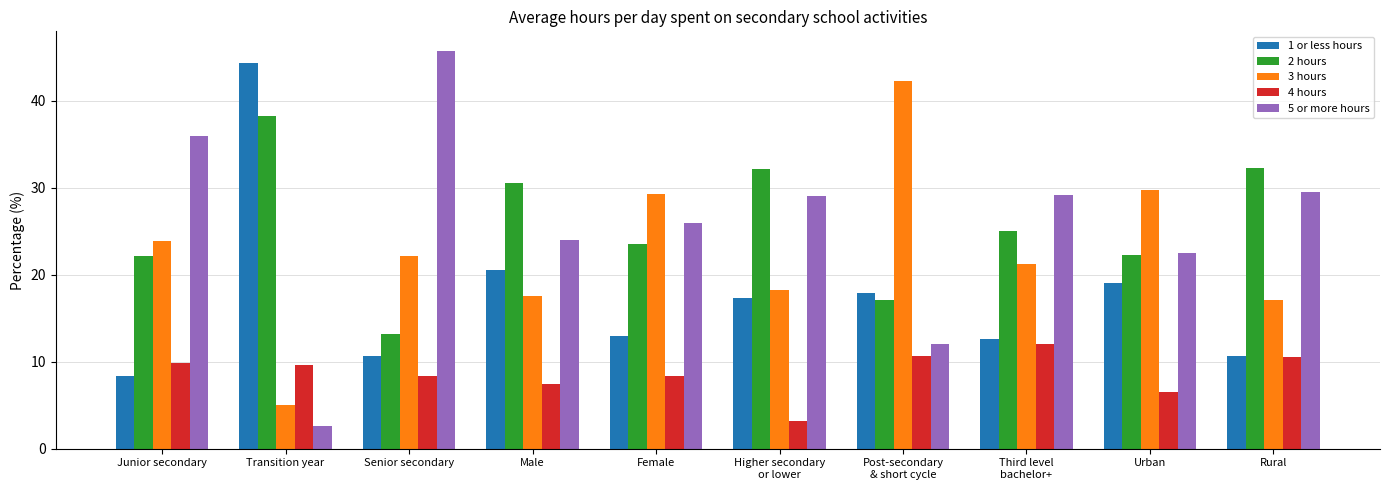

Is the value of 4 hours at Rural greater than the value of 3 hours at Transition year?

Yes